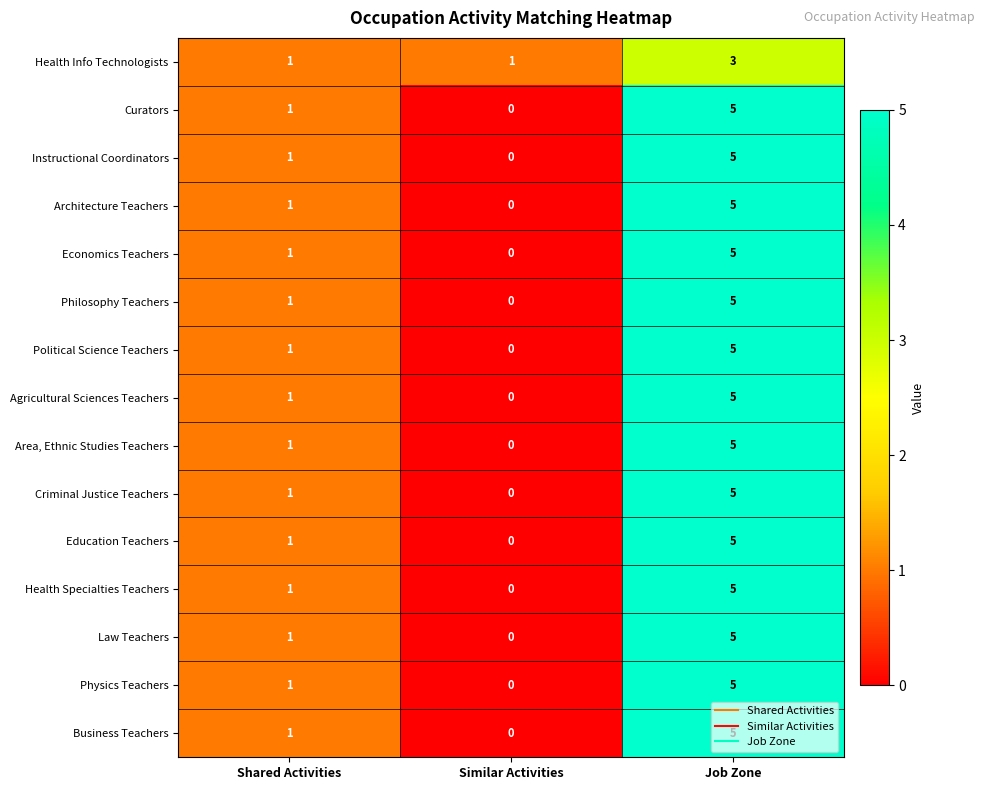

What is the sum of all Law Teachers values?

6